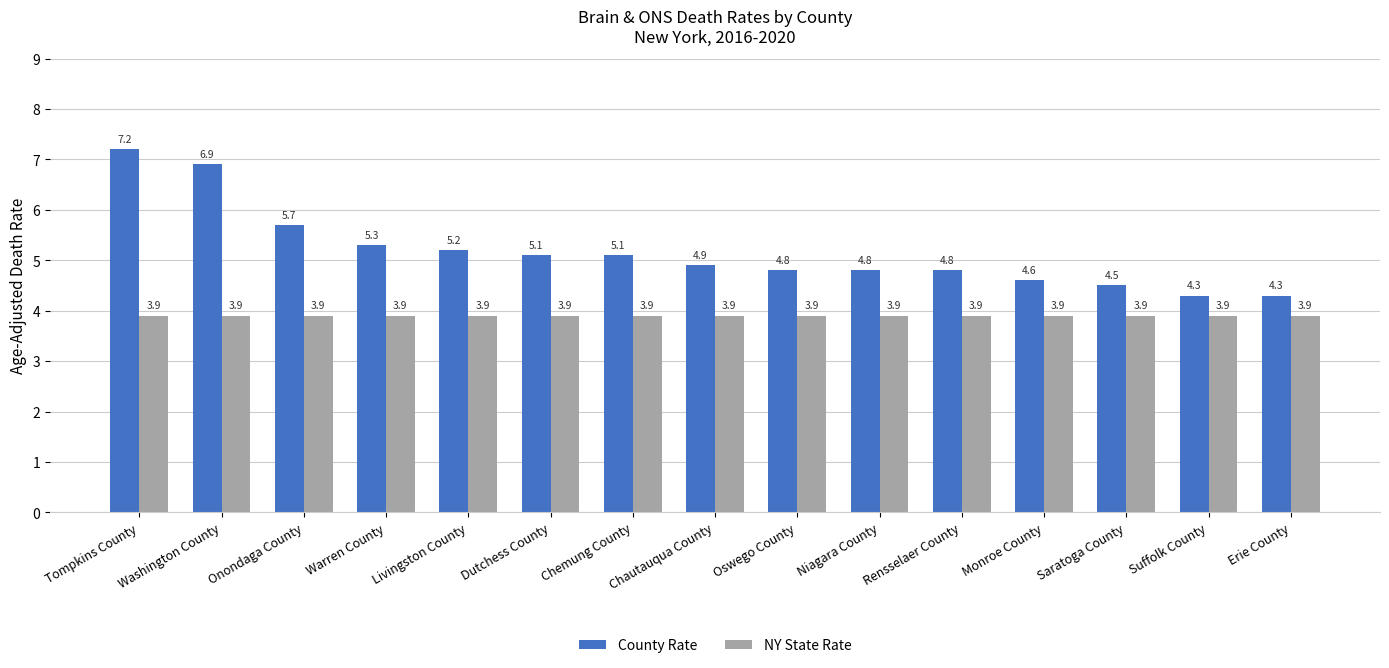

At how many categories does at least one series exceed 4?

15